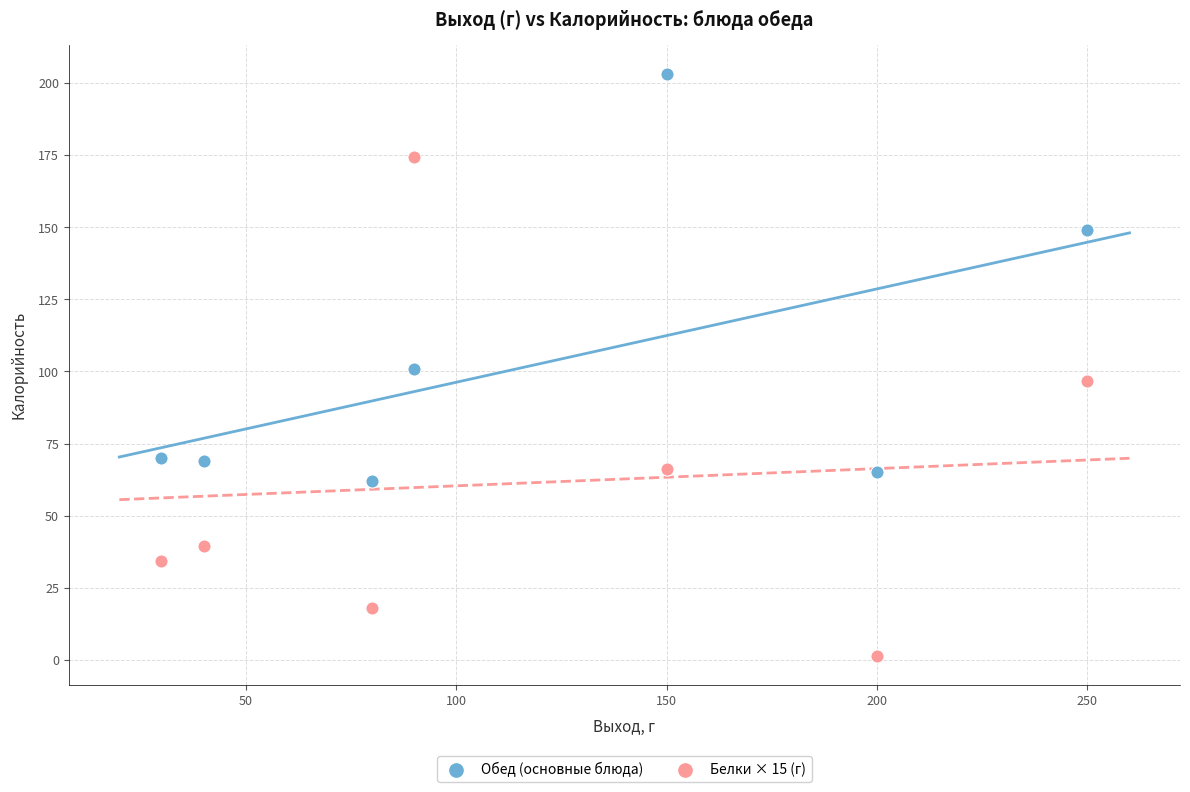

What is the X range (max minus min) for the scatter plot?

220.0